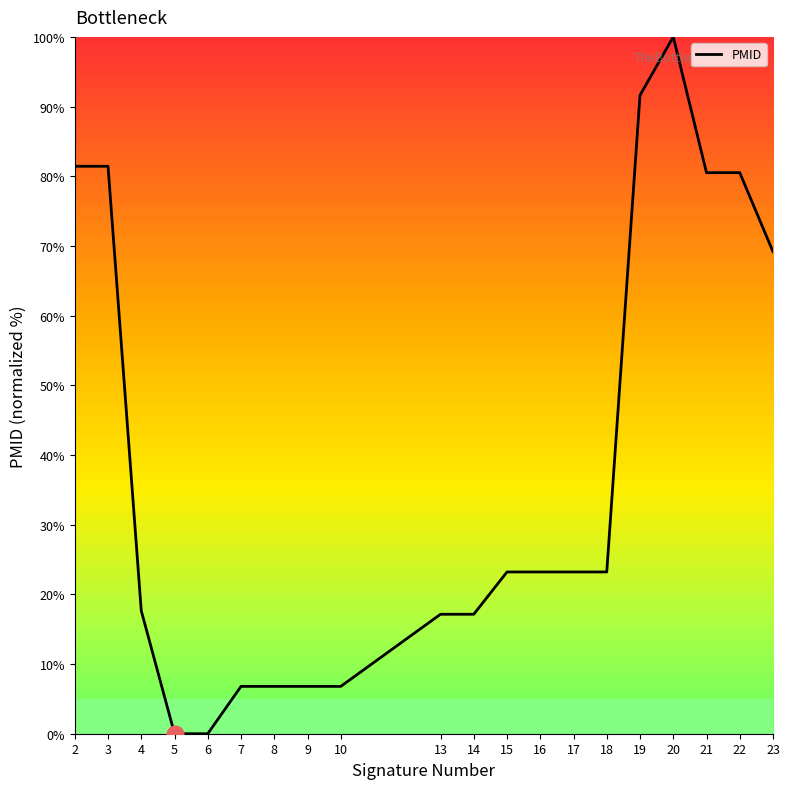

The value at 17 is 9.4. True or false?

False